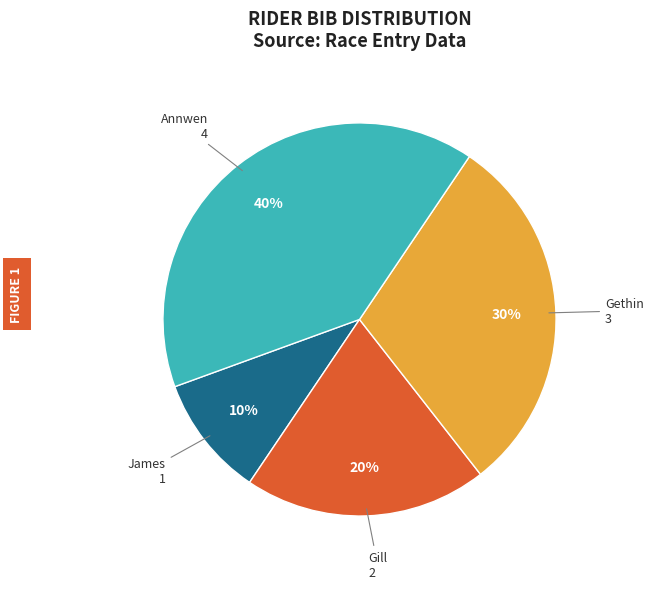

Count the number of slices in the pie.

4